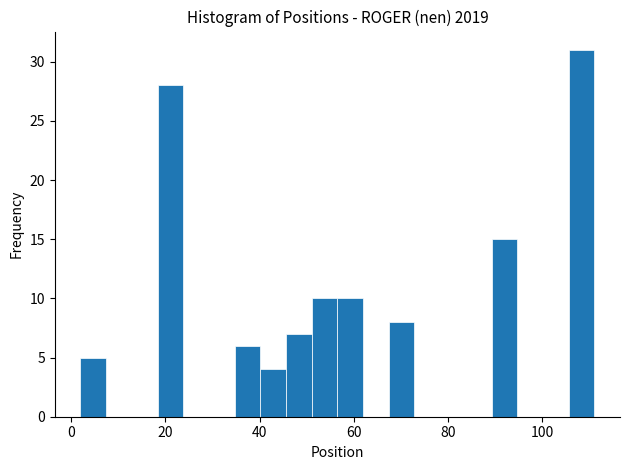

Around what value on the x-axis is the tallest bar? Give the approximate position of its centre, as read against the axis.

108